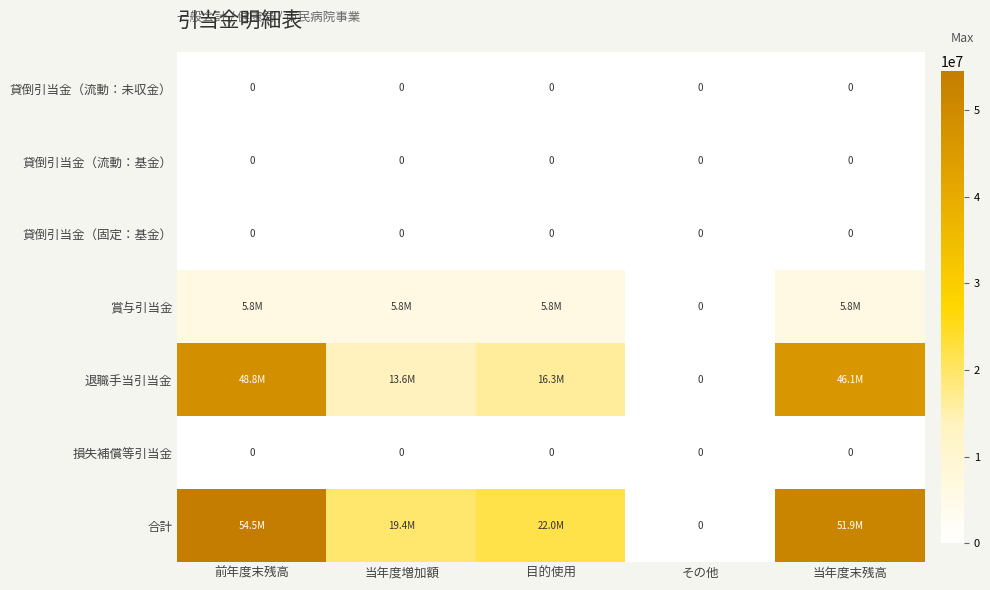

True or false: 損失補償等引当金 has a value of 0 at 当年度末残高.

True